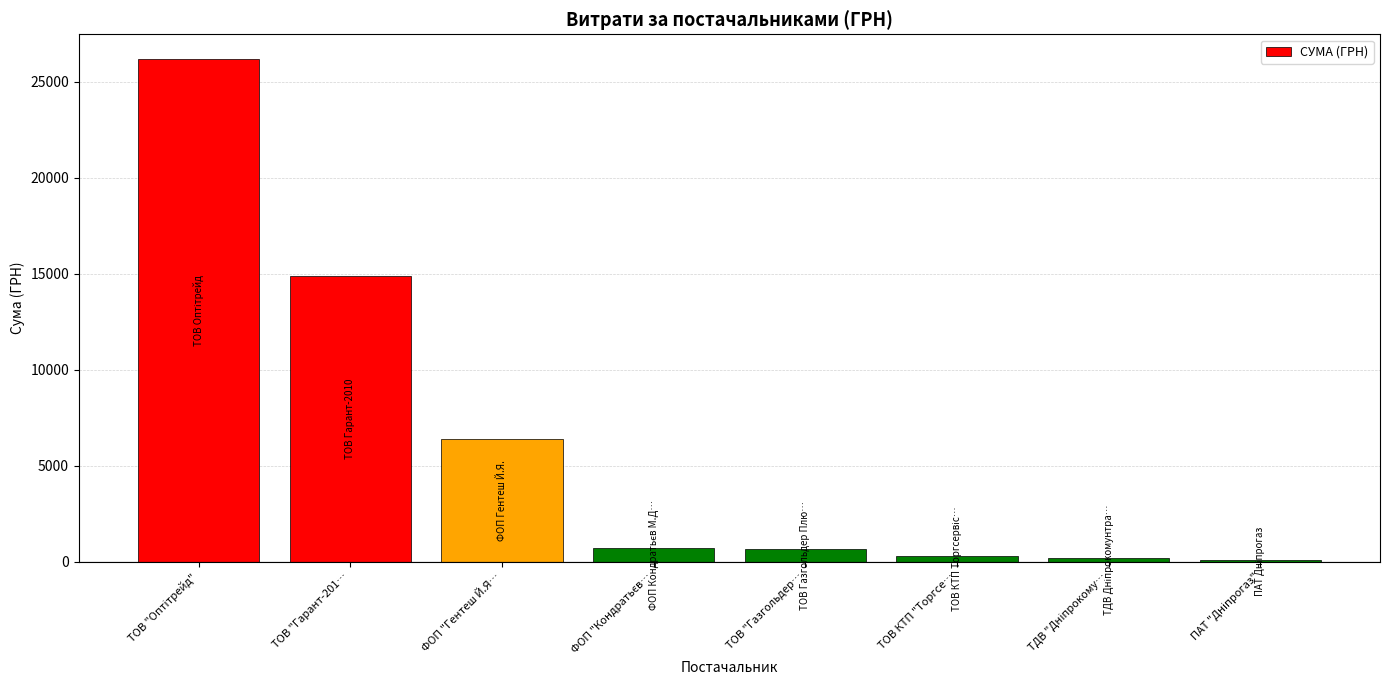

Are the bars grouped side by side (vs. stacked)?

No